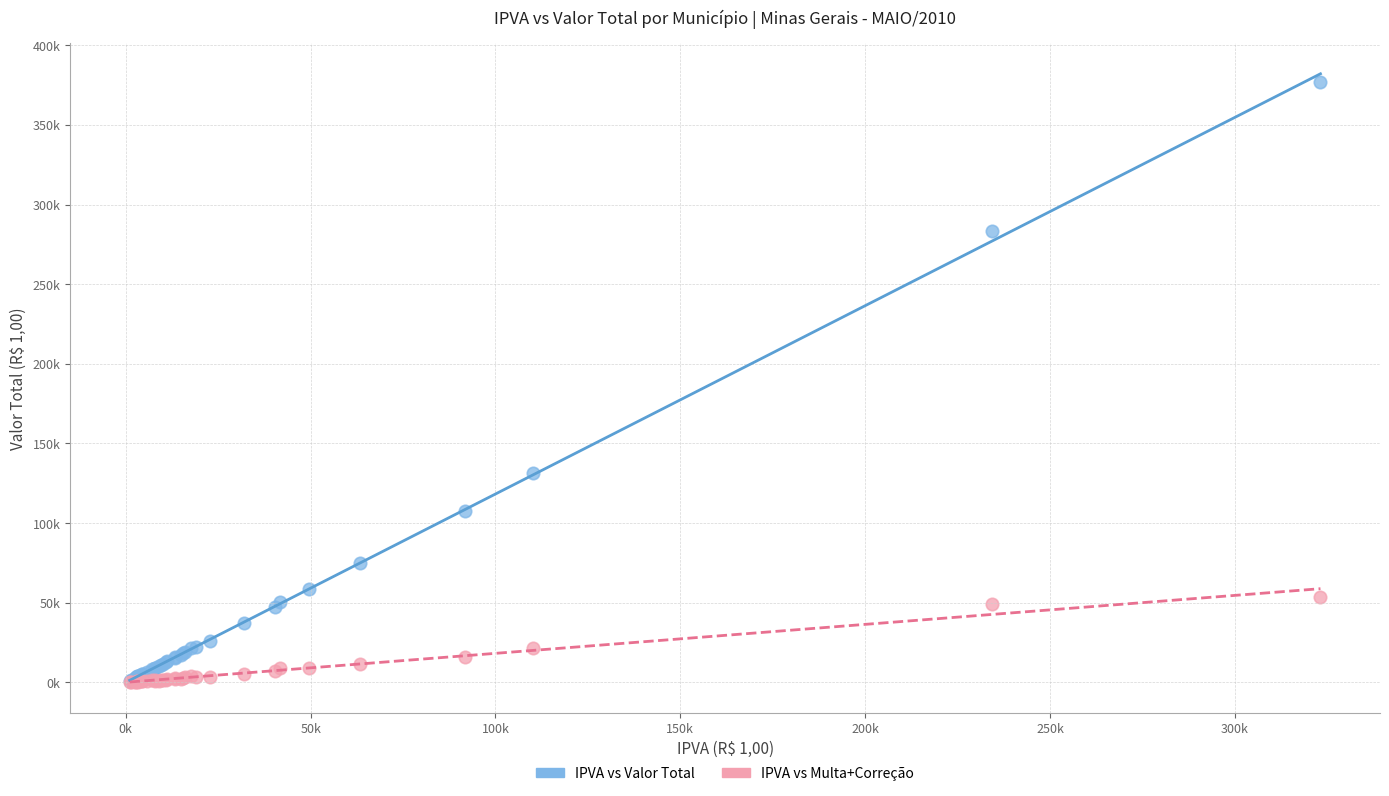

Which series has the largest Y range (max minus min)?

IPVA vs Valor Total